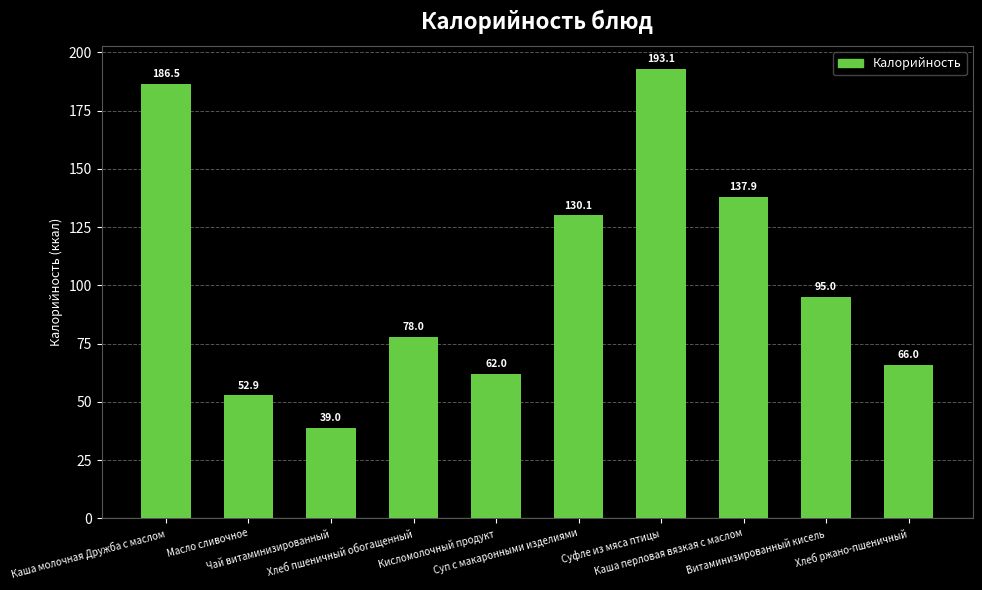

What is the minimum value shown in the chart?

39.0